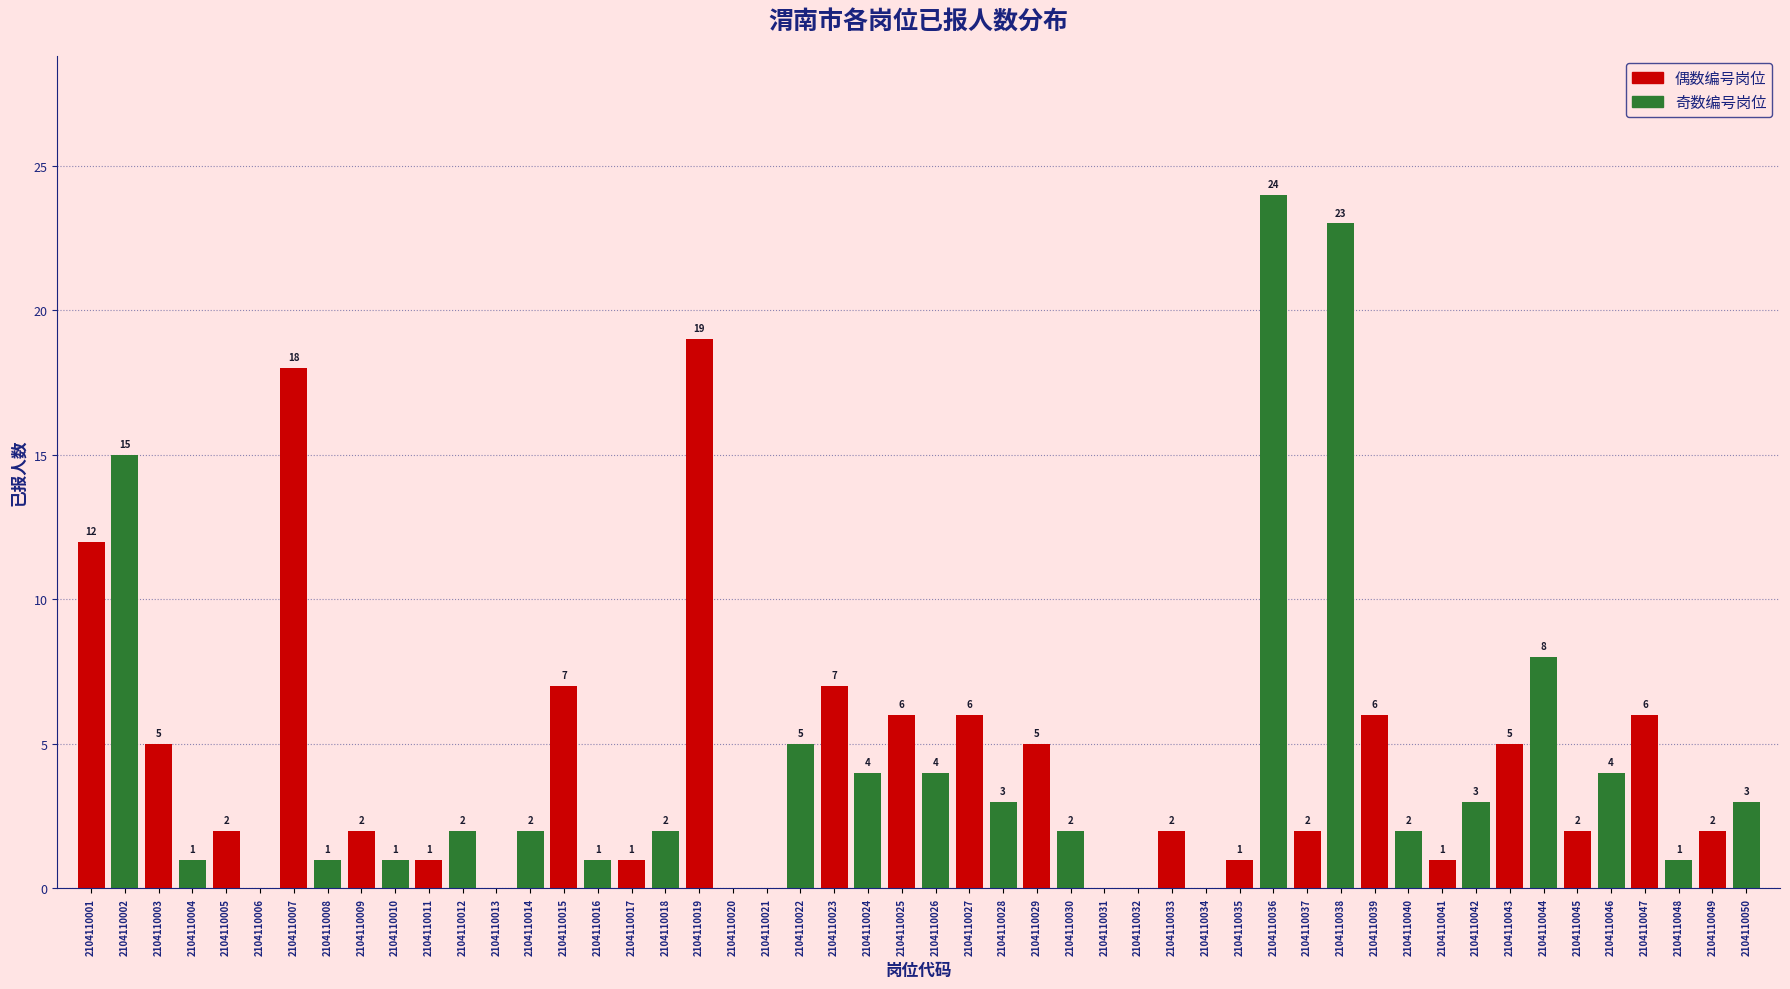

Is it true that 奇数编号岗位 equals 5 at 2104110041?

False